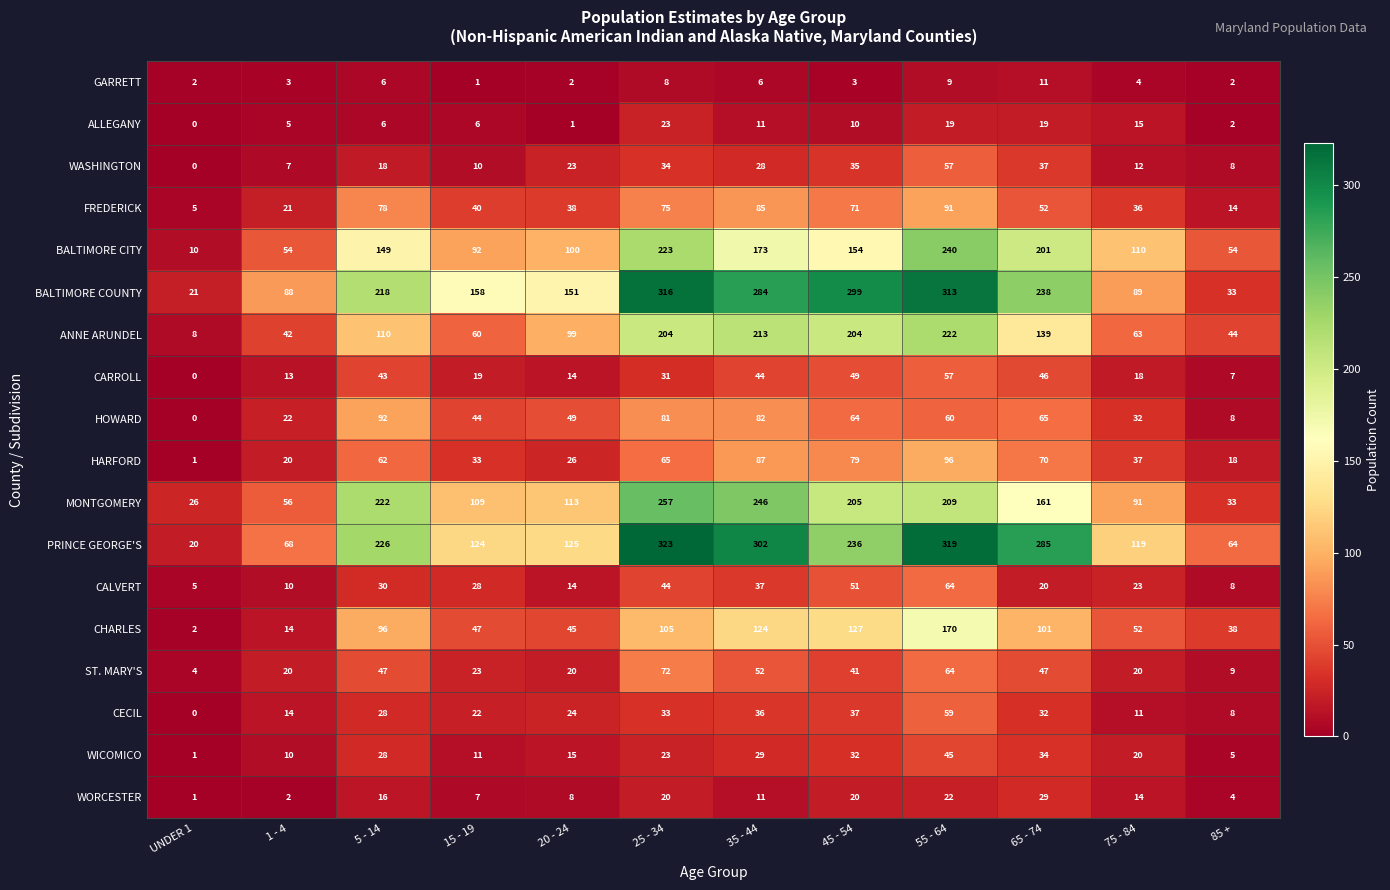

What is the average value of the WICOMICO series?

21